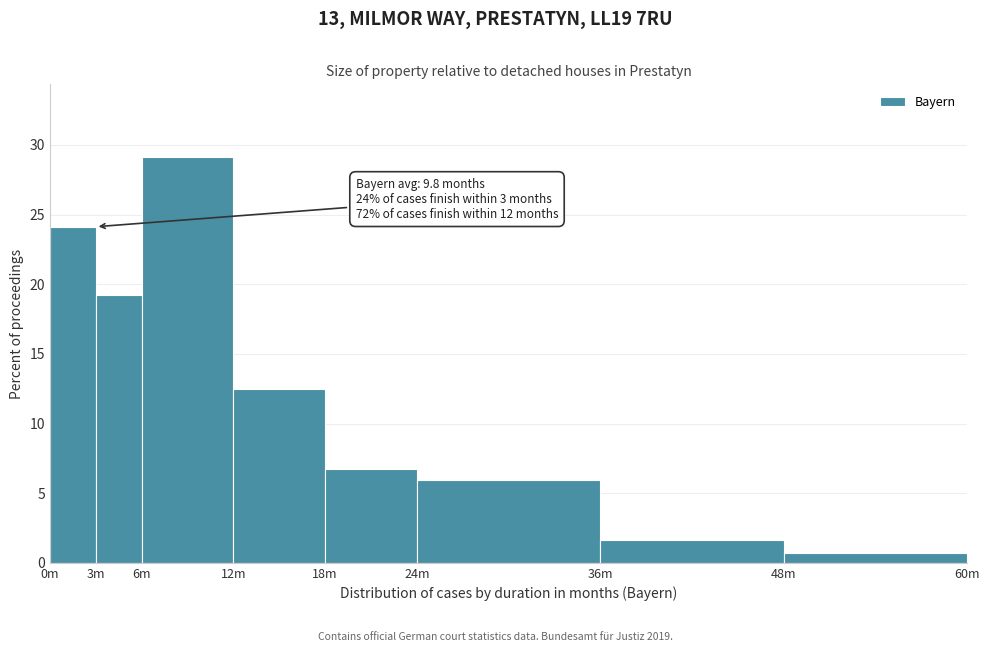

Reading right to left, what are all the values shown in this chart?

48m=0.7	36m=1.6	24m=5.9	18m=6.7	12m=12.5	6m=29.1	3m=19.2	0m=24.1